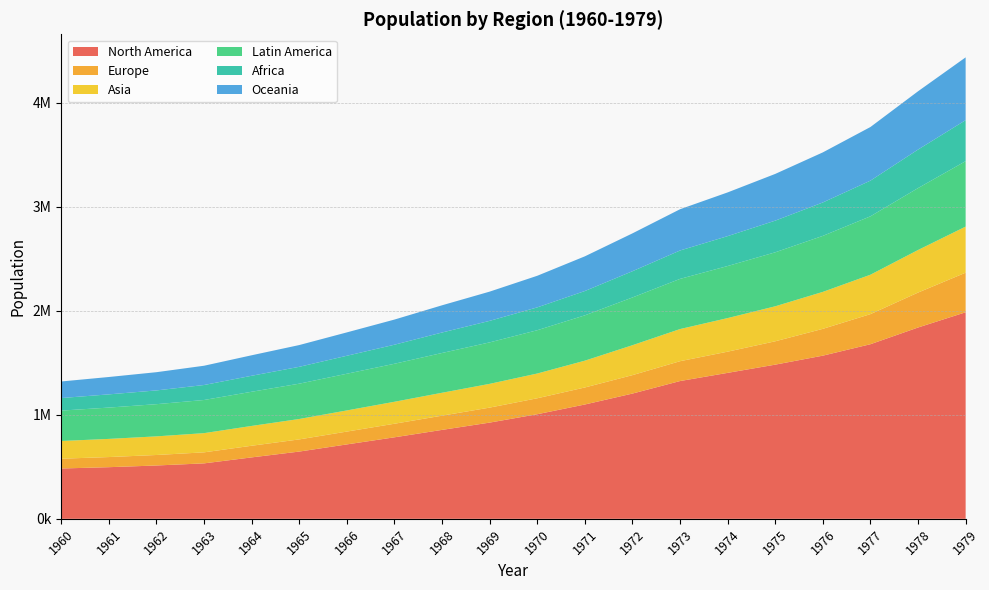

Reading left to right, what are all the values shown in this chart?

North America: 483617	496211	512499	532820	590311	646240	715052	783277	854553	924628	1005055	1098580	1203601	1323982	1402528	1481579	1567939	1677861	1838375	1984916
Europe: 94114	97318	100917	106017	111944	116977	123383	130487	136895	144117	153427	163604	177195	190743	203804	224496	257717	289219	335771	380388
Asia: 170156	174510	178970	184493	190426	196103	203137	211072	219989	228324	237764	257556	287588	308837	322670	336308	355162	378627	409059	442873
Latin America: 292059	300975	309344	318575	328395	339408	352674	365237	382331	398479	416083	435627	458738	482099	500300	518757	538169	561298	594922	628812
Africa: 120649	126915	132166	143969	153641	161956	172683	183038	196693	206790	219613	233625	252130	272870	287296	304288	321109	342735	370226	393862
Oceania: 159239	166948	175189	185197	196942	209153	224617	241624	261468	280966	303602	333374	363860	396445	420125	448997	481258	515456	560067	603598